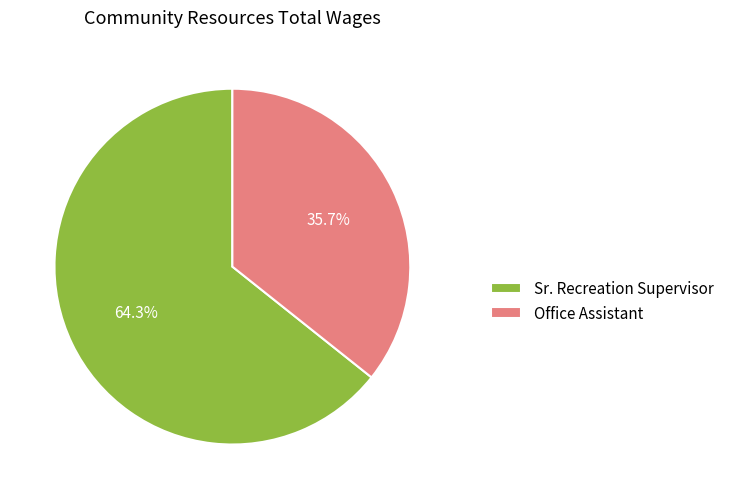

Is there any slice that represents more than half of the pie?

Yes